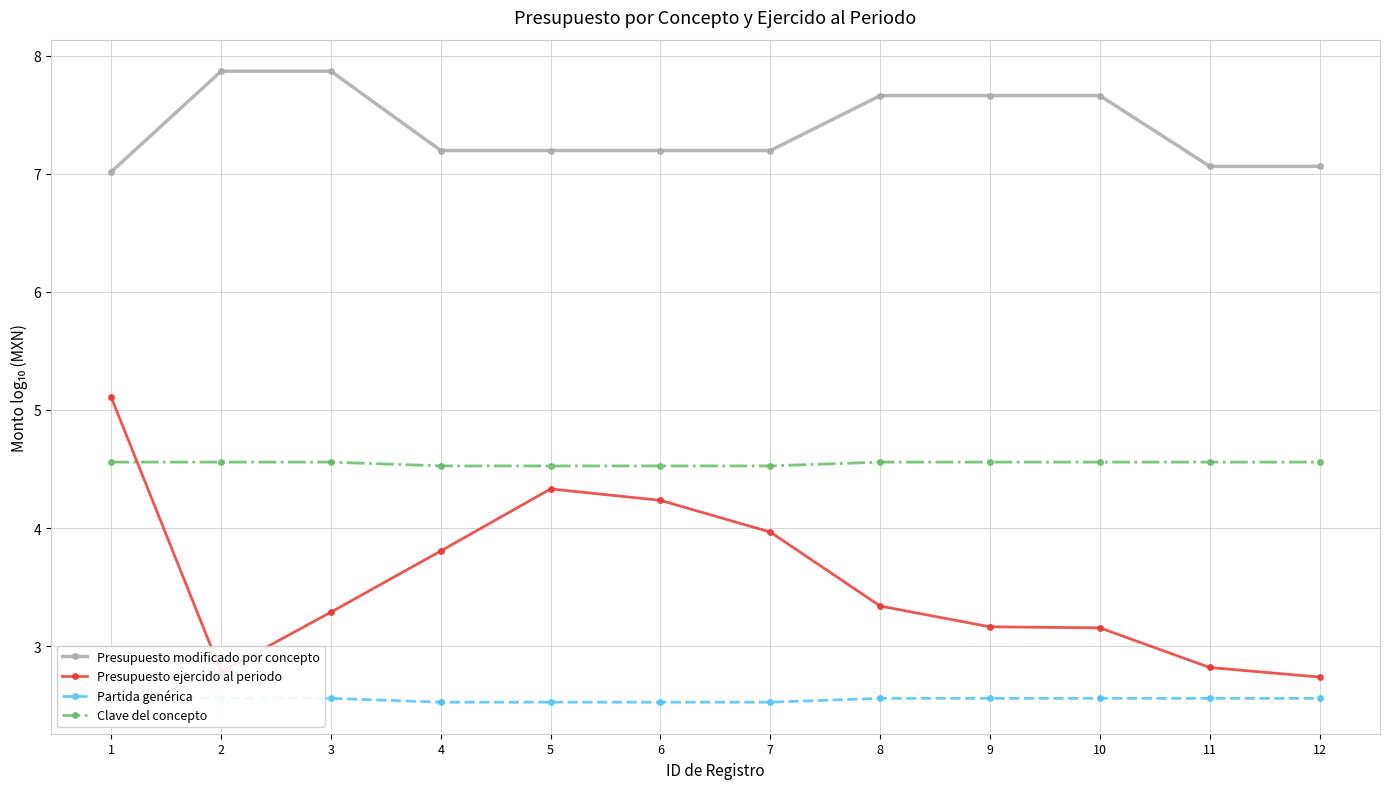

Count the number of categories in the chart.

12